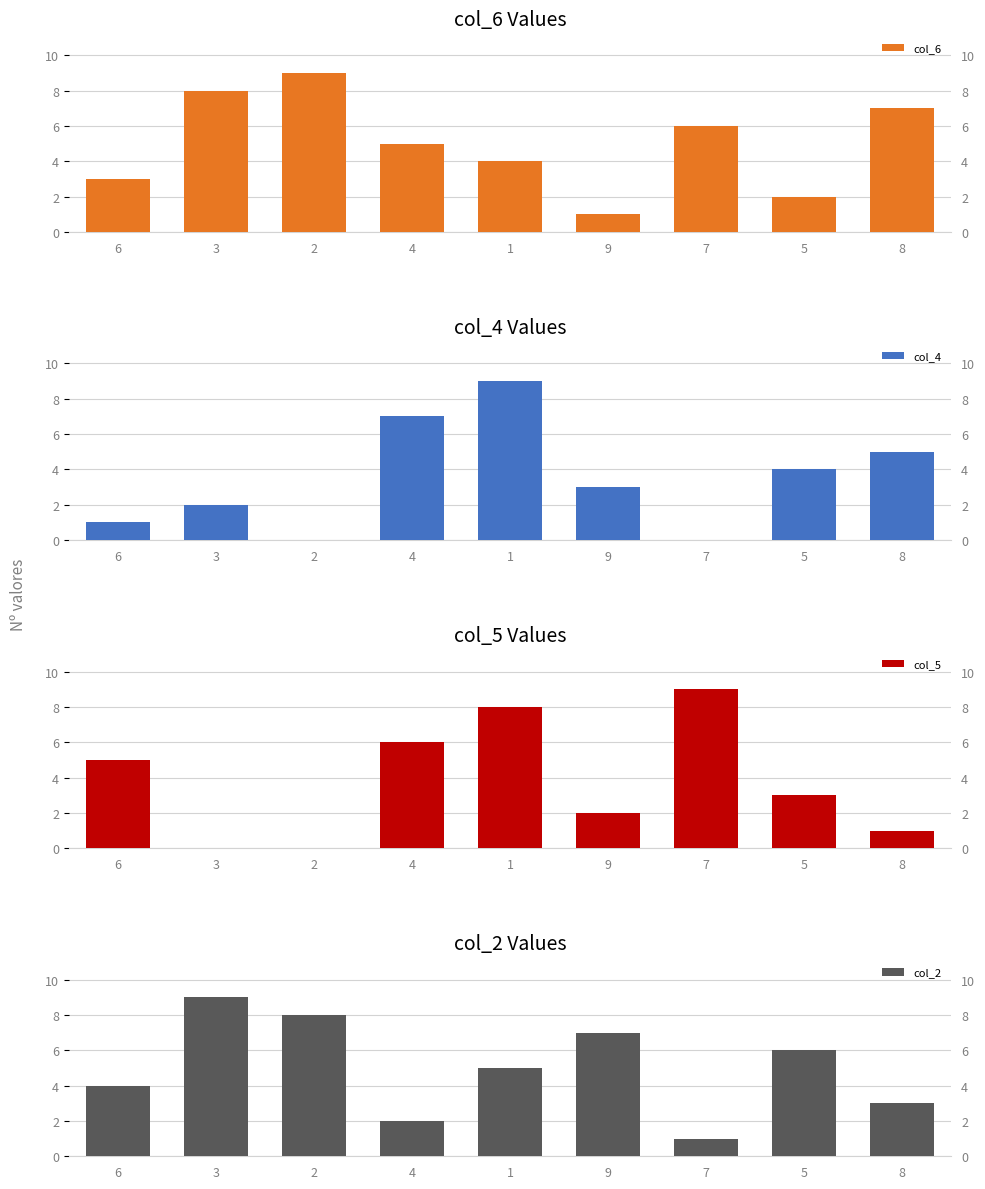

Rank the categories by col_4 value from highest to lowest.

1, 4, 8, 5, 9, 3, 6, 2, 7